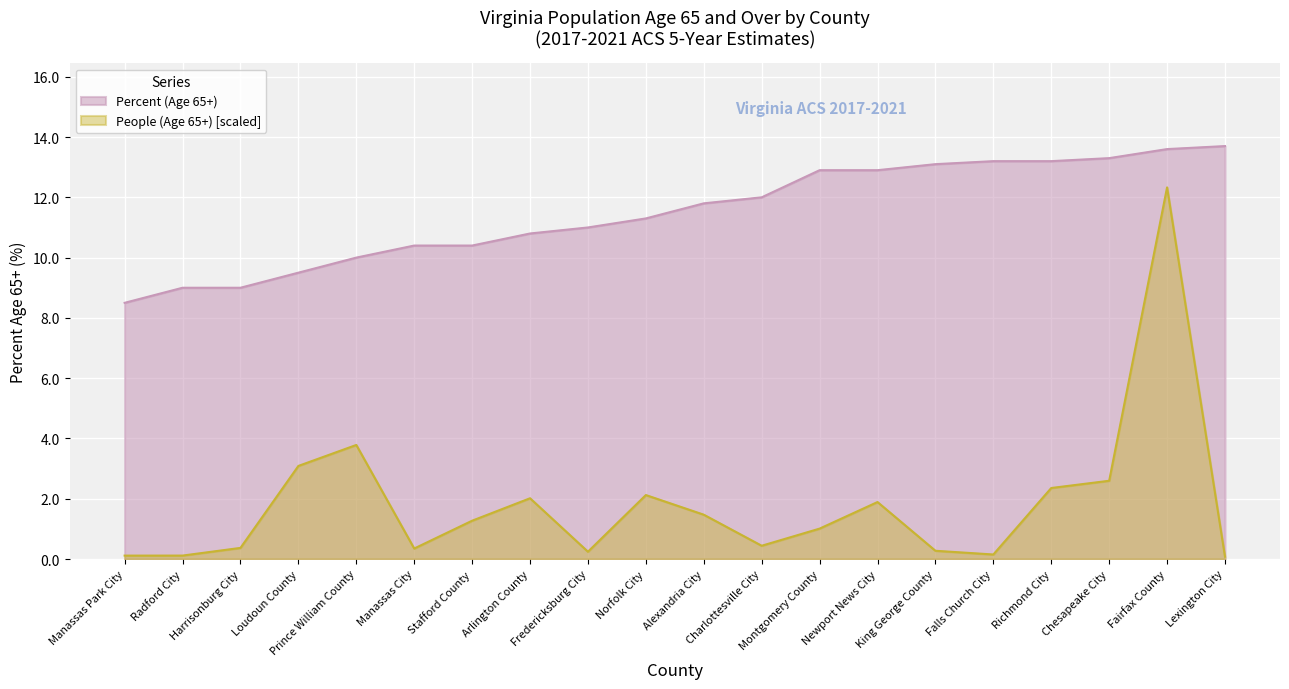

The Percent (Age 65+) series shows 3.8 at Prince William County. True or false?

False